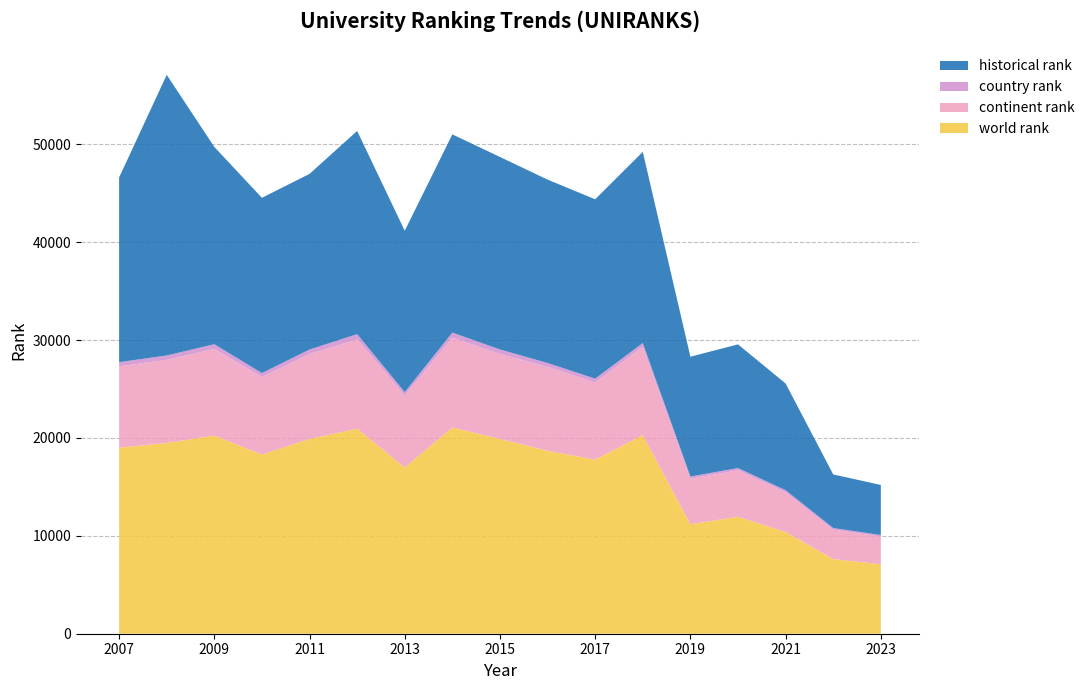

Reading left to right, what are all the values shown in this chart?

world rank: 2007=19011.0	2008=19488.0	2009=20245.0	2010=18308.0	2011=19895.0	2012=20947.0	2013=16987.0	2014=21070.0	2015=19895.0	2016=18692.0	2017=17787.0	2018=20286.0	2019=11187.0	2020=11949.0	2021=10398.0	2022=7628.0	2023=7095.0
continent rank: 2007=8308.0	2008=8496.0	2009=8846.0	2010=7925.0	2011=8678.0	2012=9148.0	2013=7339.0	2014=9189.0	2015=8684.0	2016=8578.0	2017=7884.0	2018=9024.0	2019=4648.0	2020=4750.0	2021=4055.0	2022=3007.0	2023=2825.0
country rank: 2007=428.0	2008=448.0	2009=487.0	2010=397.0	2011=466.0	2012=512.0	2013=353.0	2014=507.0	2015=465.0	2016=390.0	2017=391.0	2018=392.0	2019=225.0	2020=228.0	2021=210.0	2022=166.0	2023=165.0
historical rank: 2007=18865.0	2008=28673.5	2009=20159.5	2010=17908.5	2011=17944.5	2012=20764.0	2013=16494.5	2014=20254.5	2015=19668.5	2016=18736.0	2017=18325.5	2018=19533.5	2019=12244.5	2020=12638.0	2021=10903.5	2022=5473.0	2023=5115.0